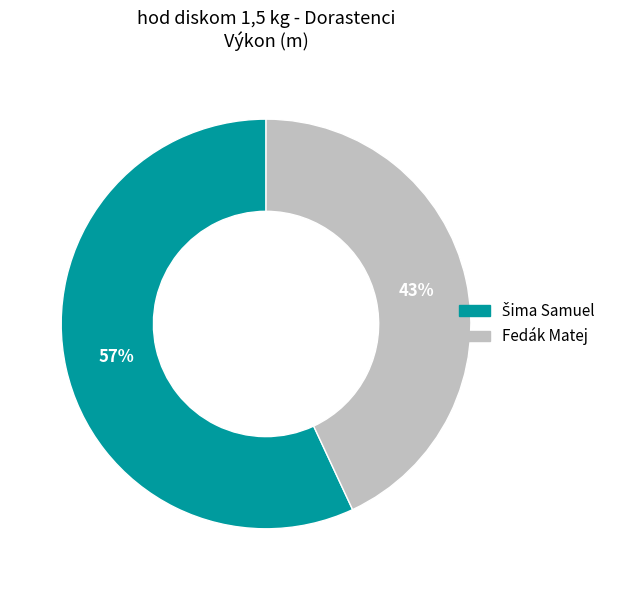

How many slices are in this pie chart?

2